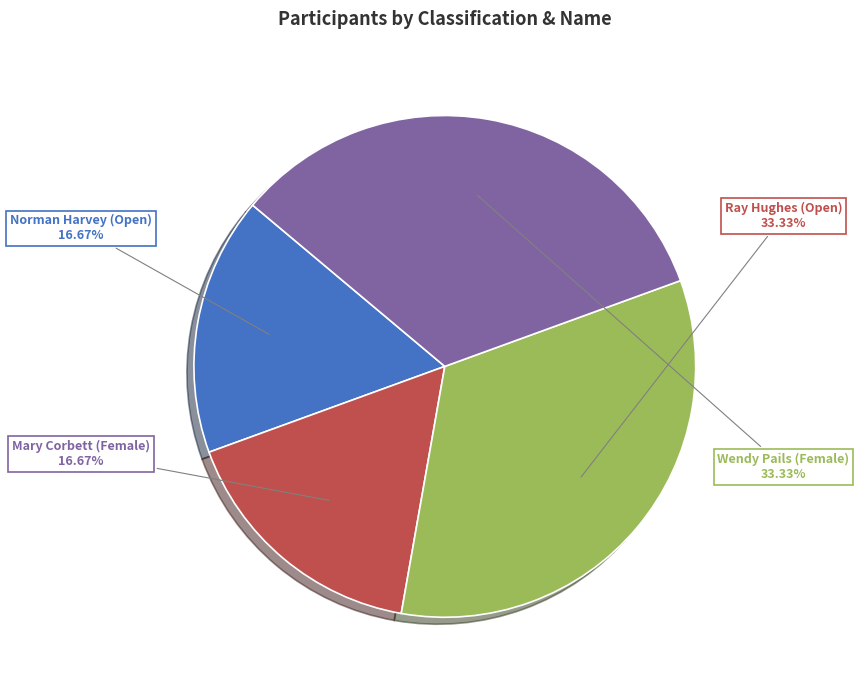

To the nearest percent, what is the difference between the largest and smallest slice percentages?

17%